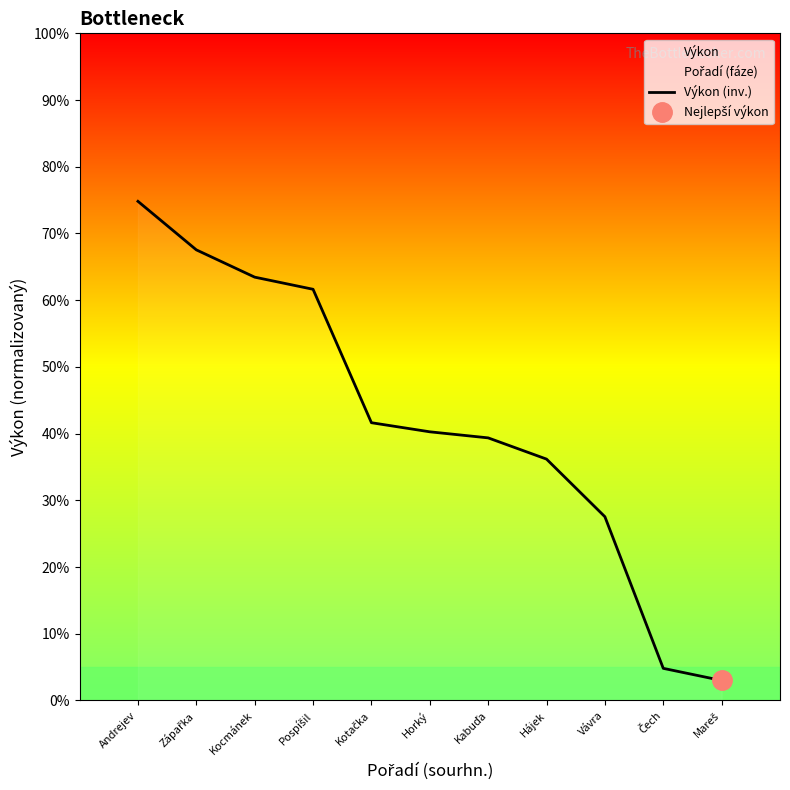

What is the difference between the maximum and minimum values?

71.8